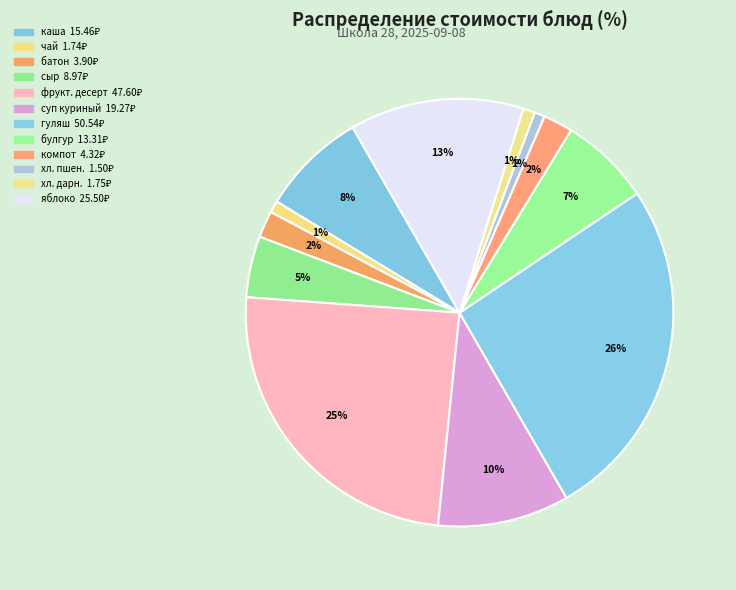

How many slices are in this pie chart?

12